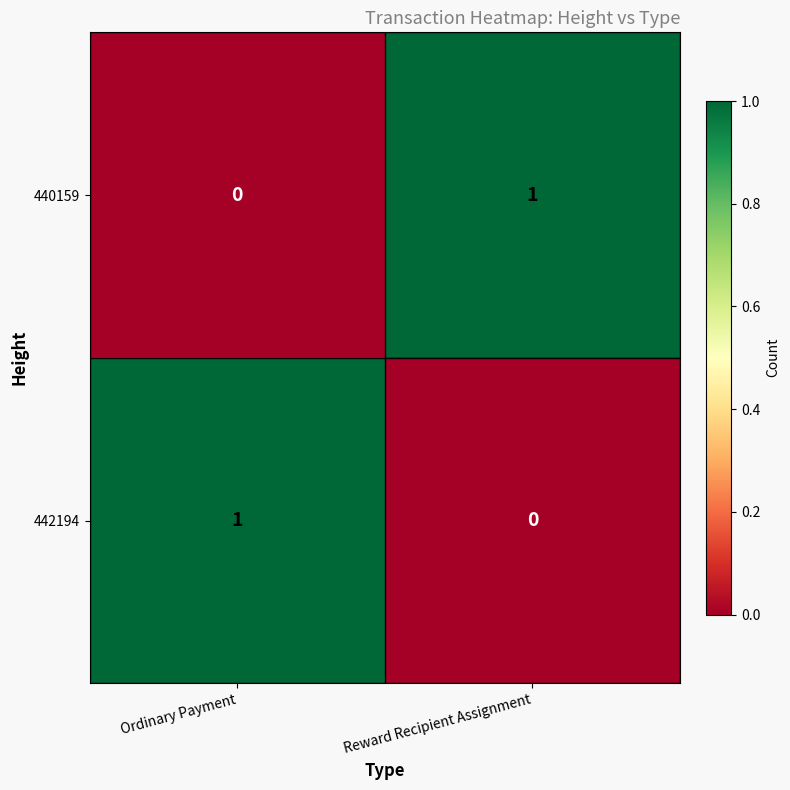

Is the value of 440159 at Ordinary Payment greater than the value of 442194 at Ordinary Payment?

No